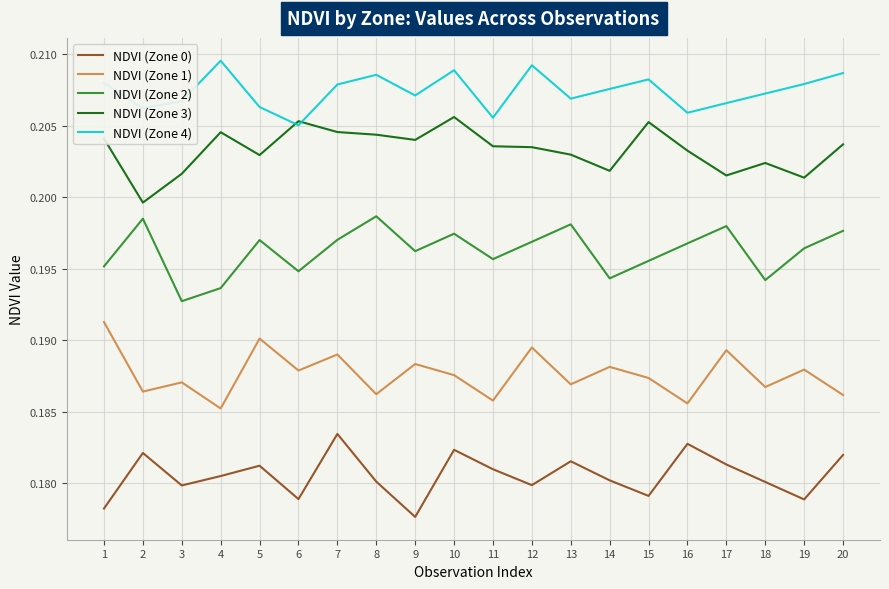

True or false: NDVI (Zone 2) has a value of 0.1 at 13.

False